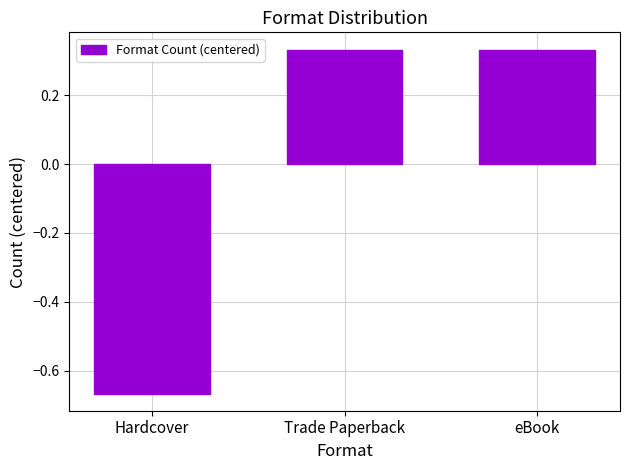

Which label corresponds to the smallest value in the chart?

Hardcover